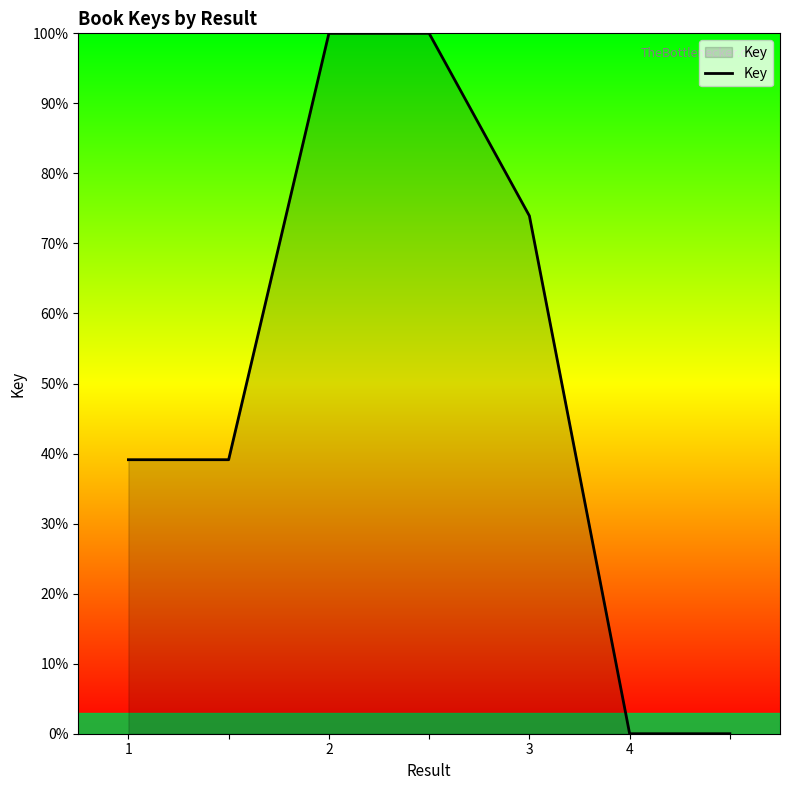

What is the difference between the second highest and minimum values?

100.0